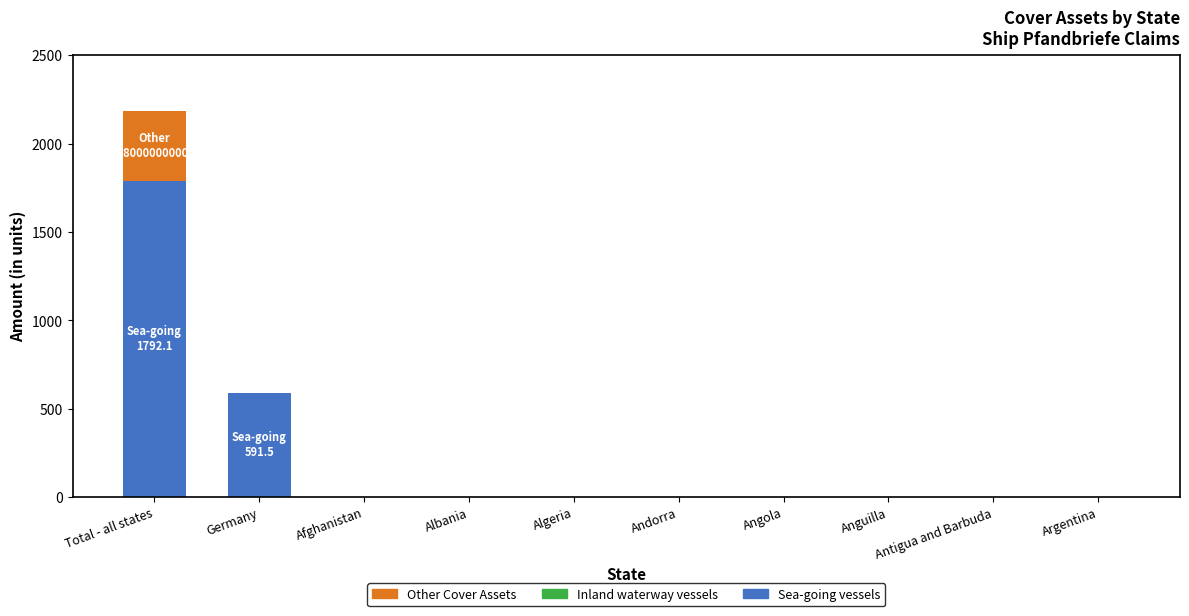

What is the highest value of the Sea-going vessels series?

1792.1